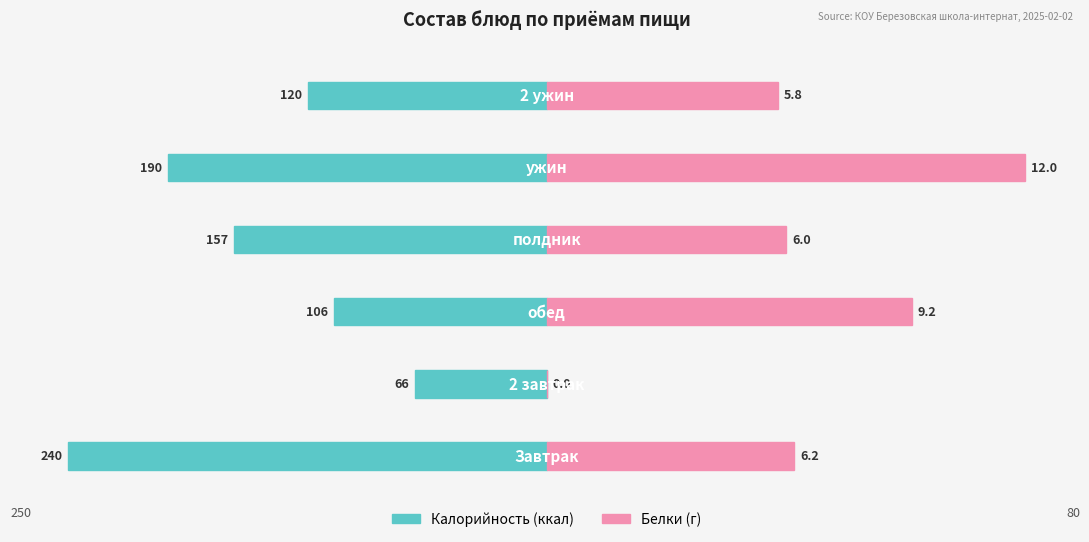

Is the value of Белки (г) at 5 greater than the value of Калорийность at 3?

Yes